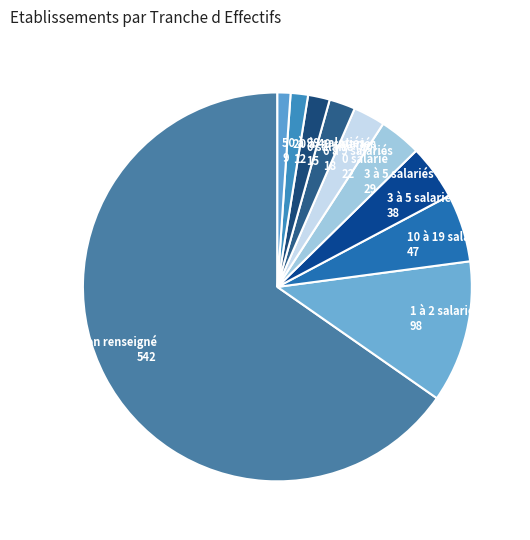

How many slices are in this pie chart?

10